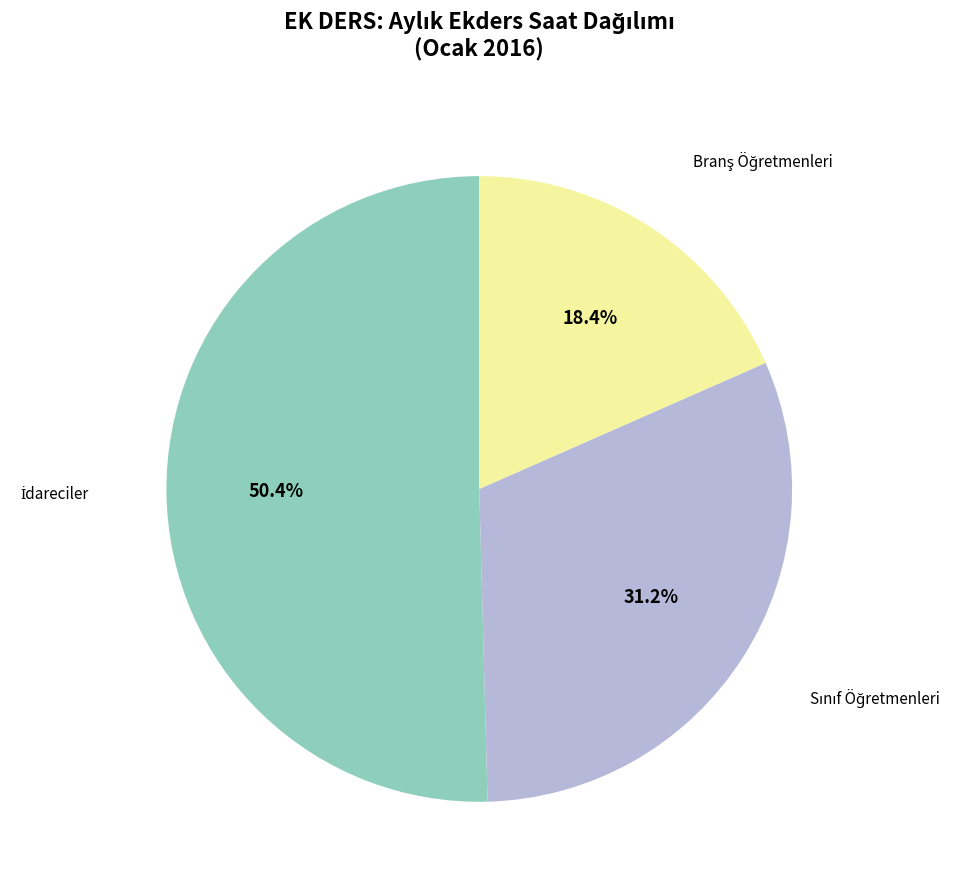

Is there a majority slice in this chart?

Yes